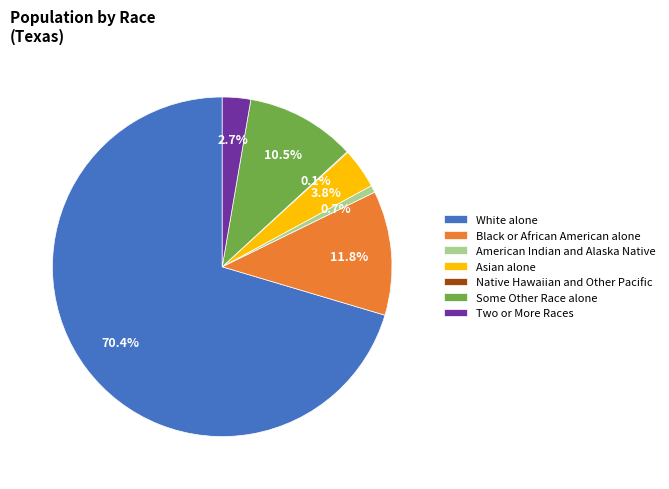

Does White alone account for over 50% of the chart?

Yes